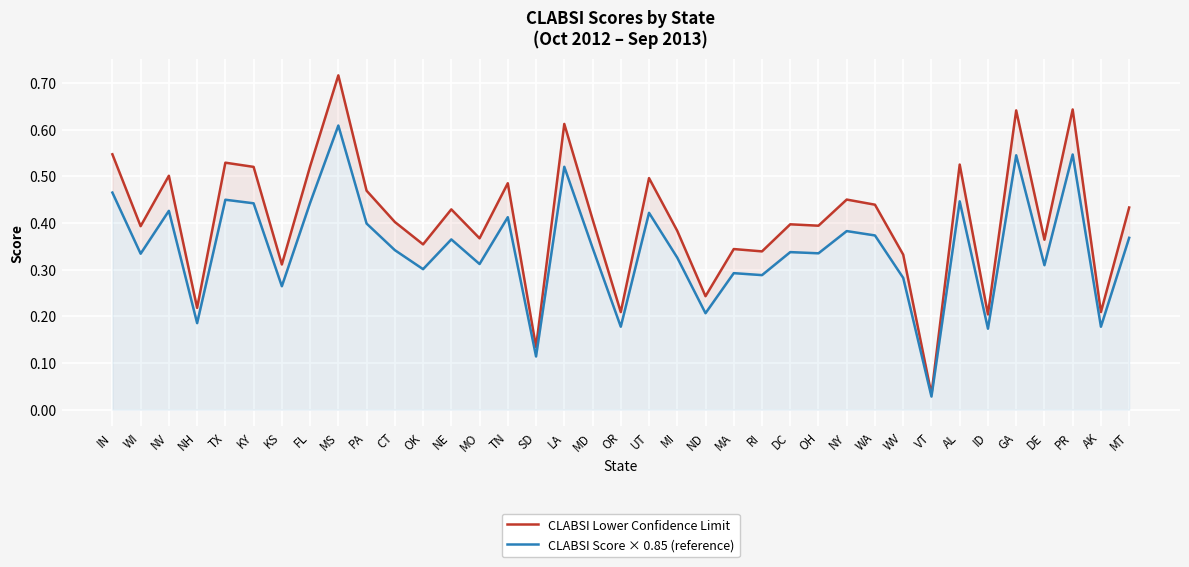

Rank the series by their average value, from highest to lowest.

CLABSI Lower Confidence Limit, CLABSI Score × 0.85 (reference)